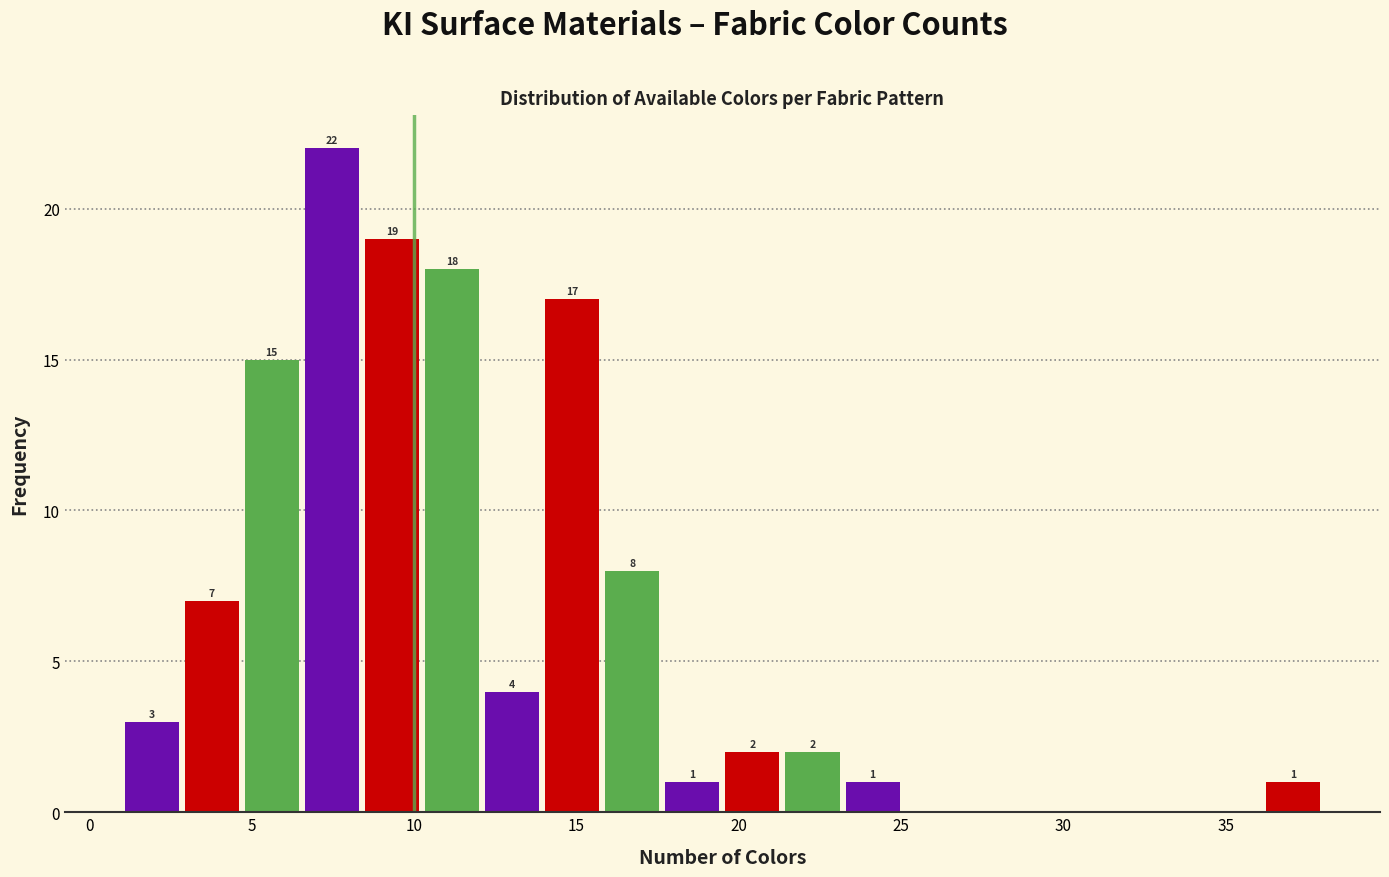

Around what value on the x-axis is the tallest bar? Give the approximate position of its centre, as read against the axis.

7.5